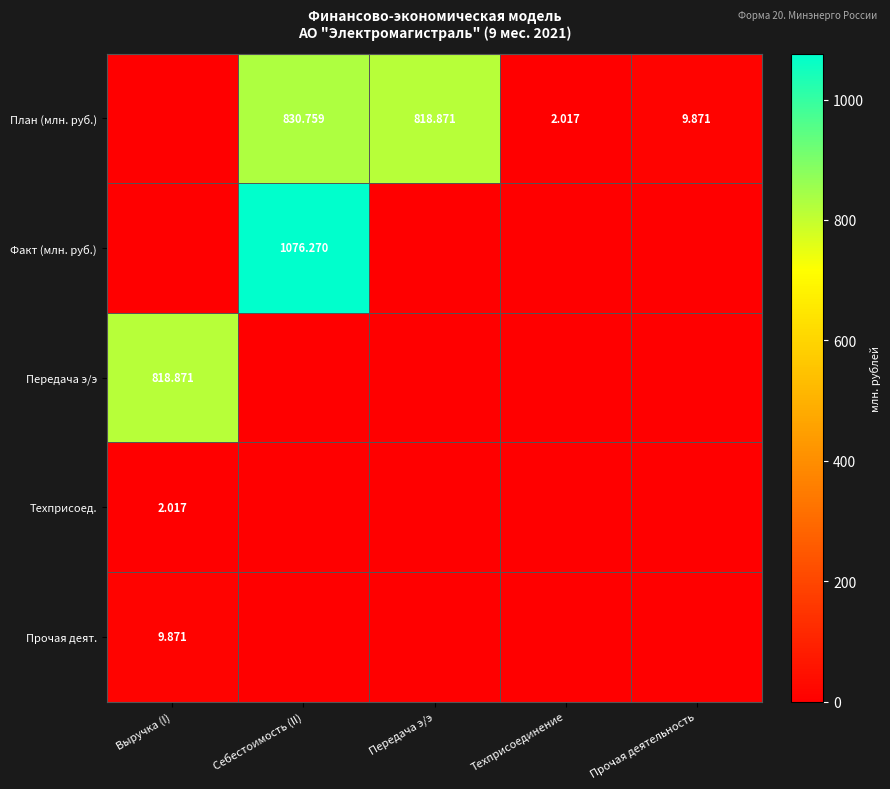

What is the total value across all series at Передача э/э?

818.9